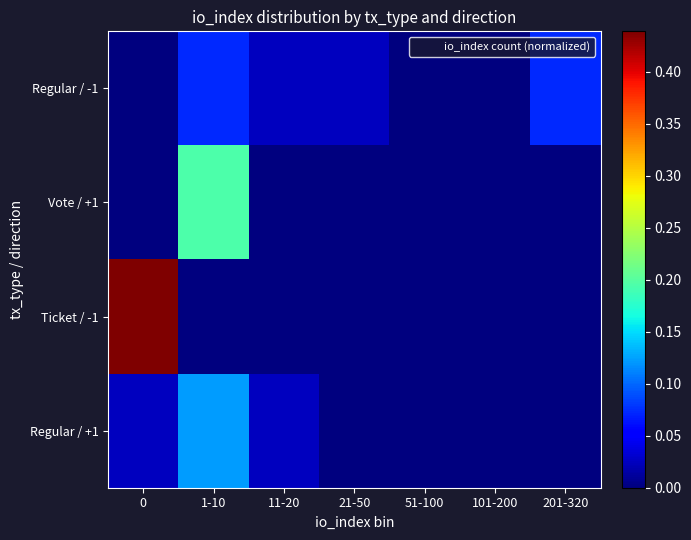

Which series changed the most between 51-100 and 201-320?

Regular / -1